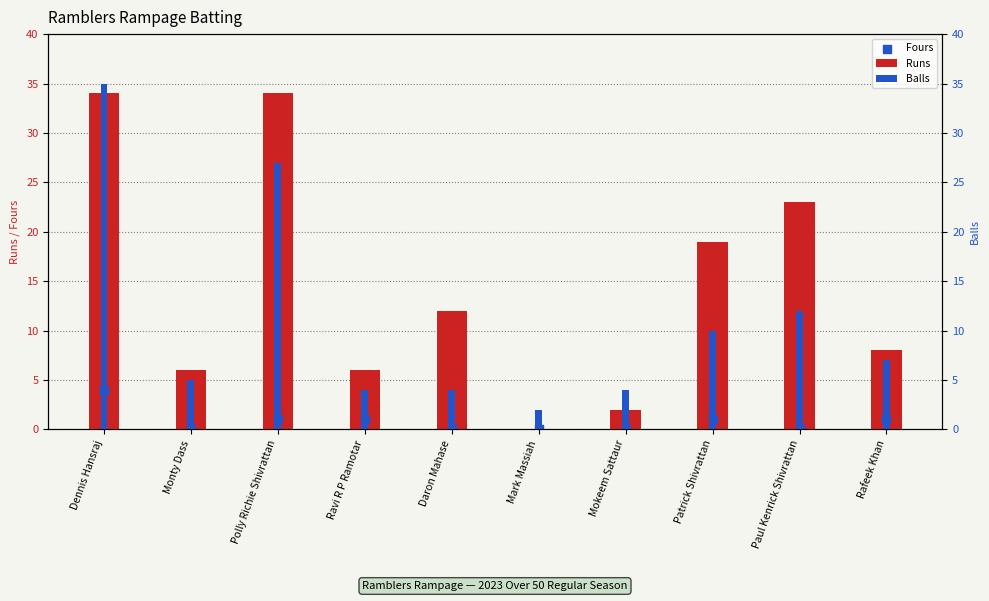

Which series has the widest spread of Y values?

Runs